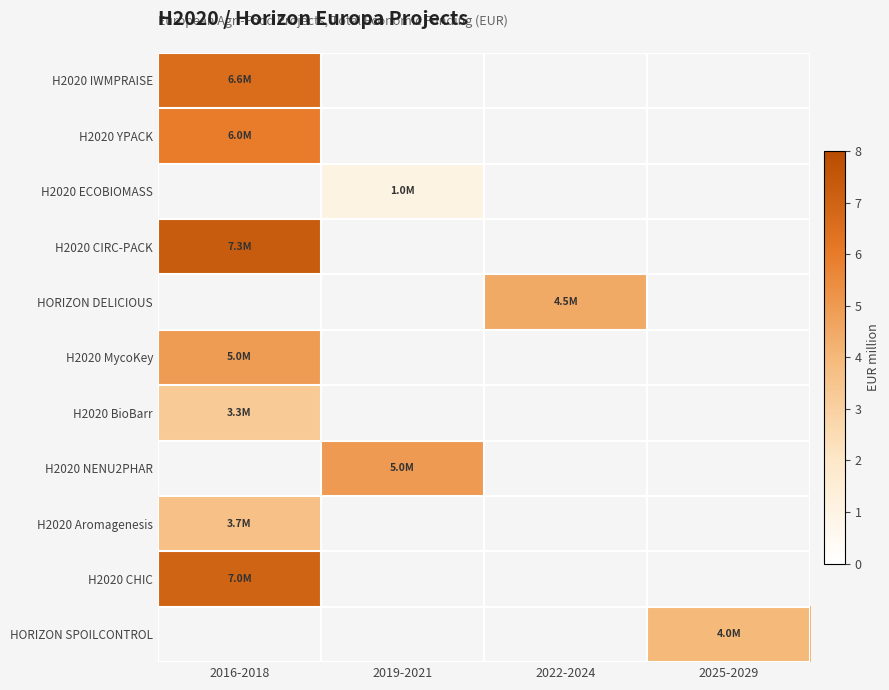

What is the greatest value displayed?

7.3